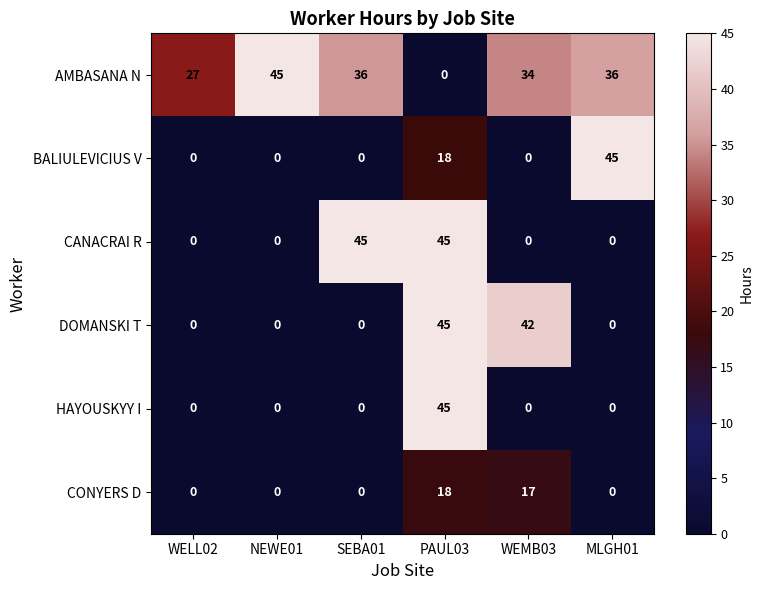

How many values in BALIULEVICIUS V are above zero?

2